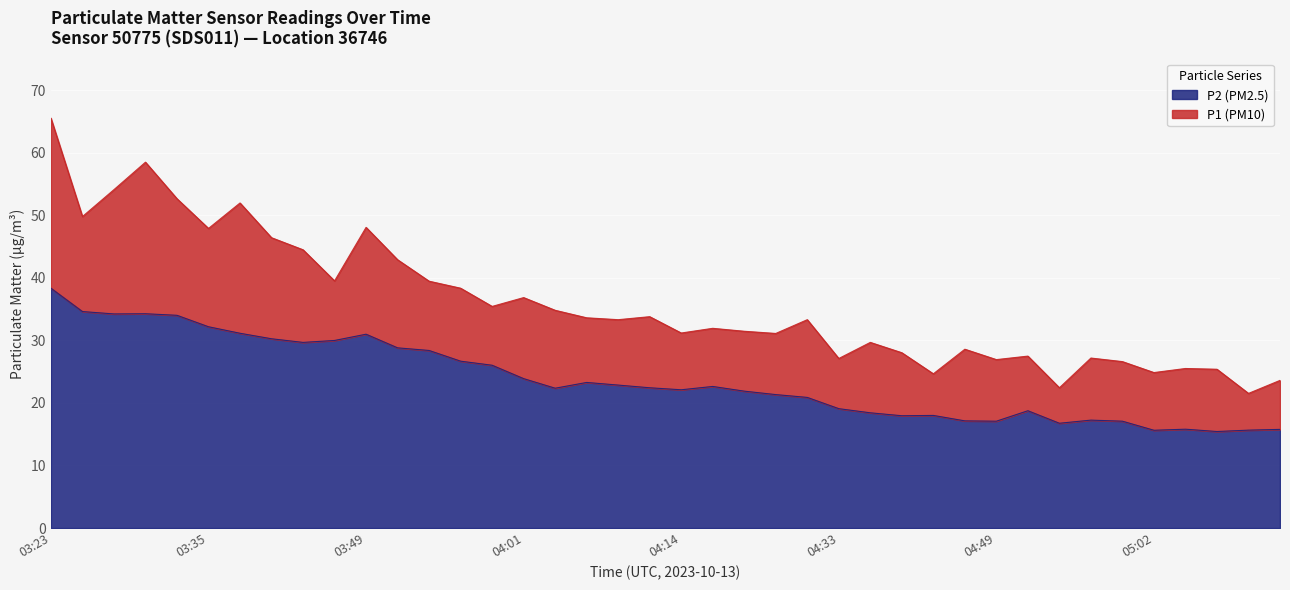

What is the label of the 29th point from the right?

03:51